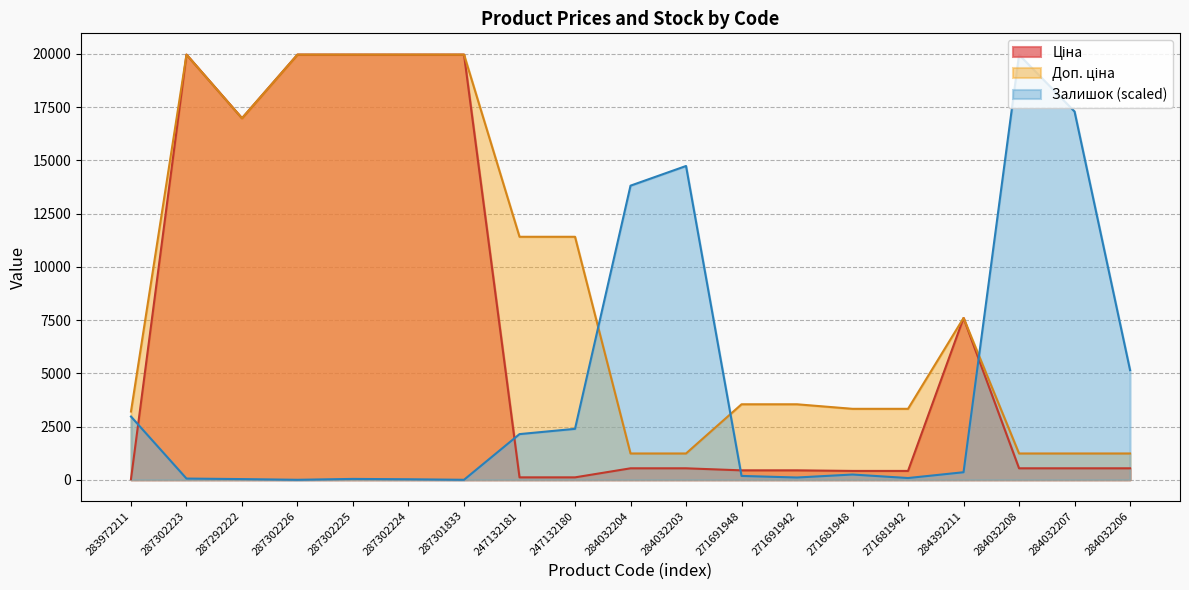

What is the difference between the highest and lowest values at 247132181?

11295.9